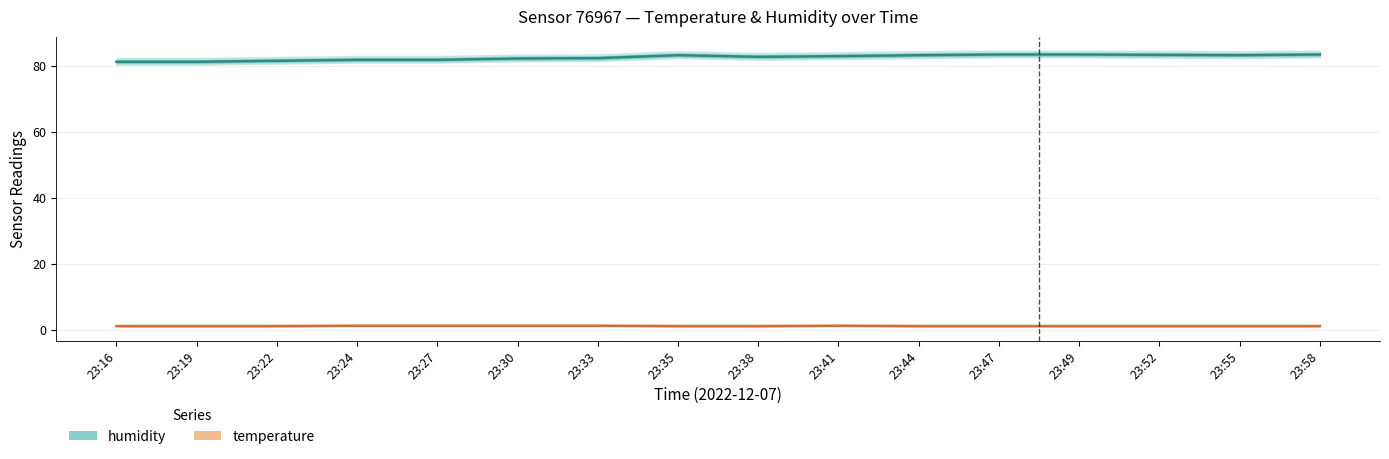

What is the difference between the highest and lowest values at 23:41?

81.6